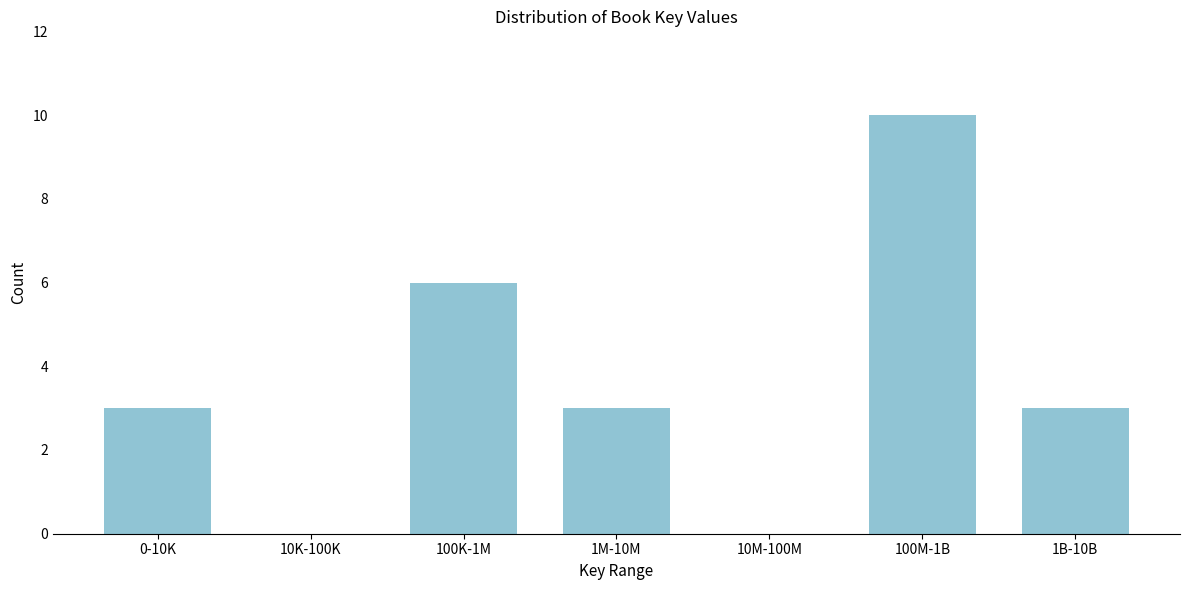

Reading left to right, extract all data points from this chart.

0-10K=3	10K-100K=0	100K-1M=6	1M-10M=3	10M-100M=0	100M-1B=10	1B-10B=3